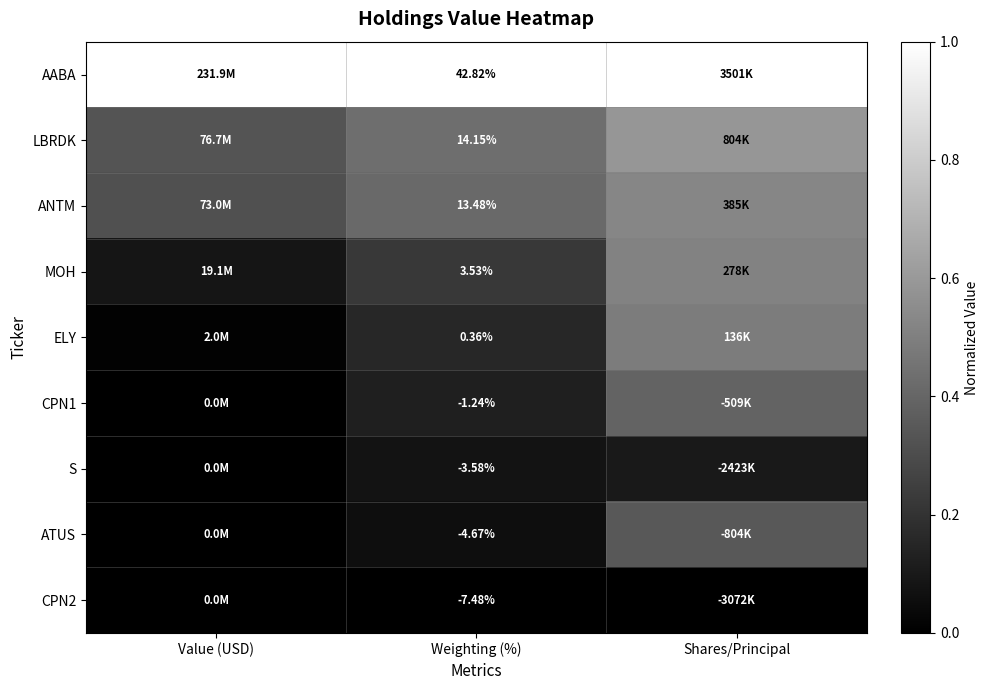

True or false: CPN1 has a value of 0.4 at Shares/Principal.

True